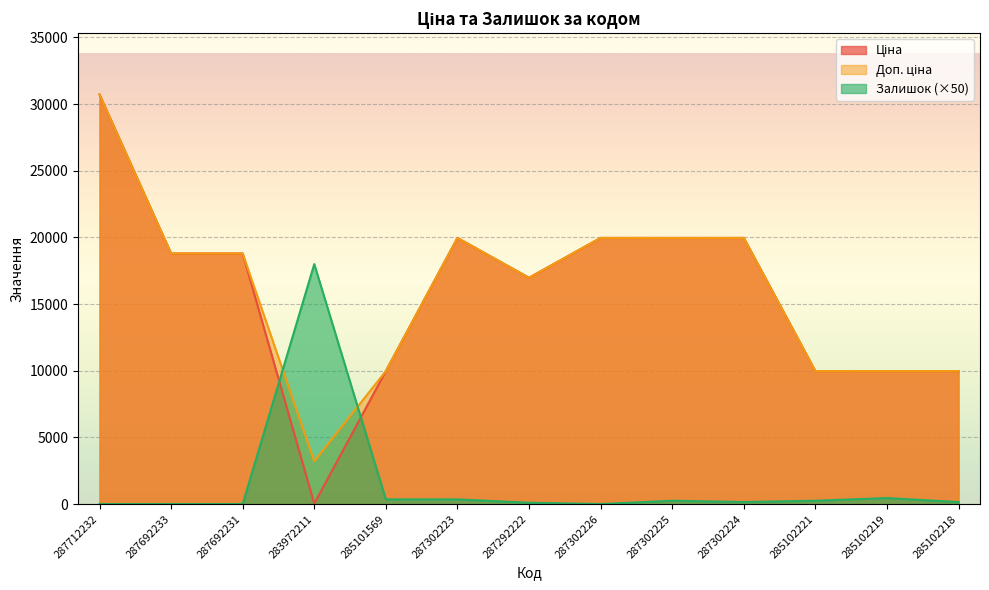

What is the difference between the highest and lowest values at 285101569?

9625.0